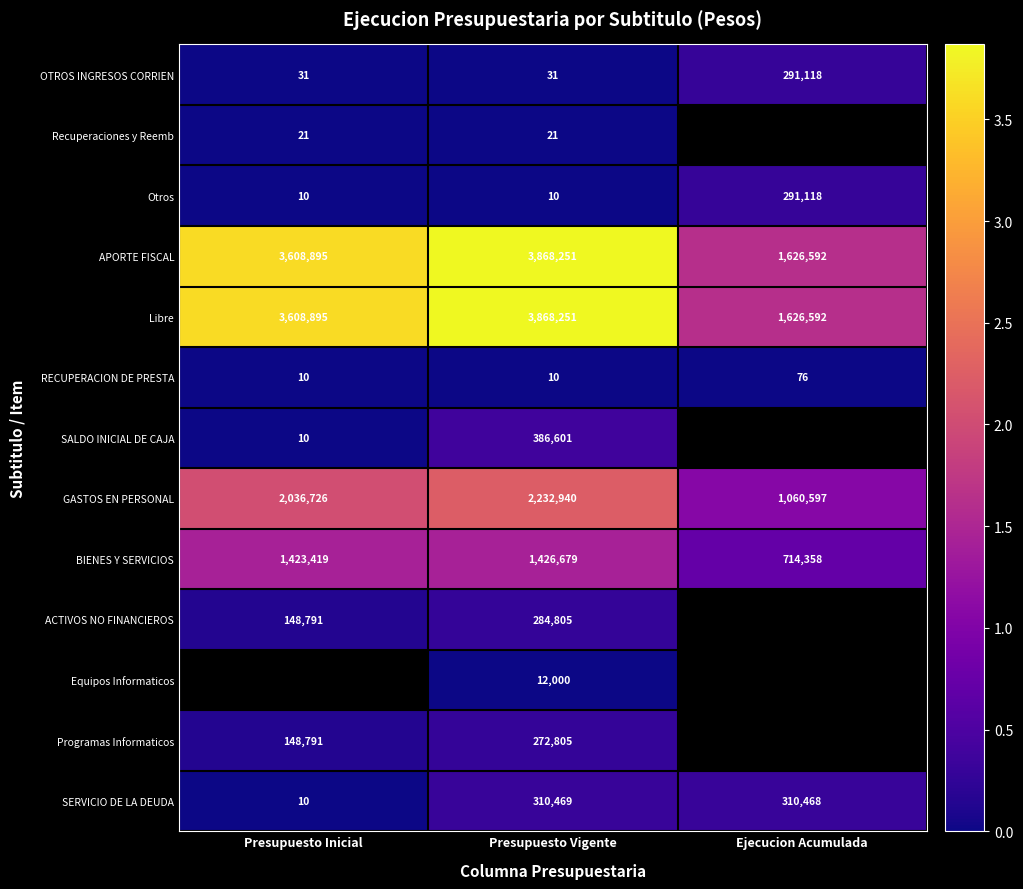

Count the RECUPERACION DE PRESTA values in the range 10 to 76.

3